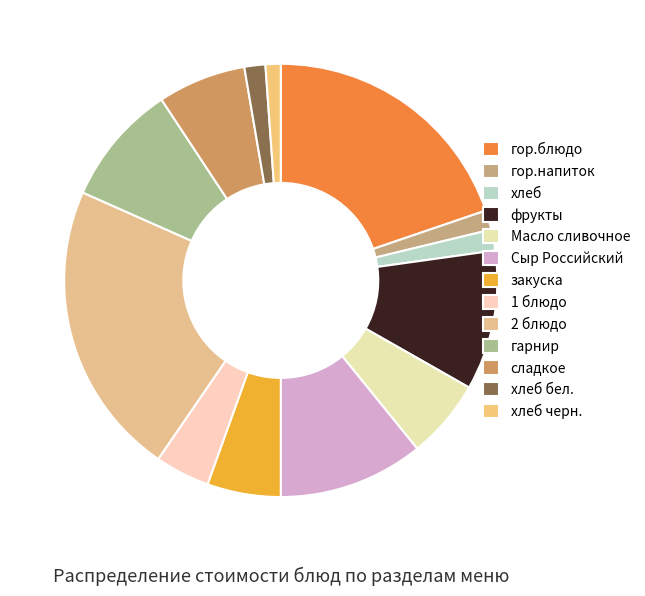

Does any single category account for the majority?

No